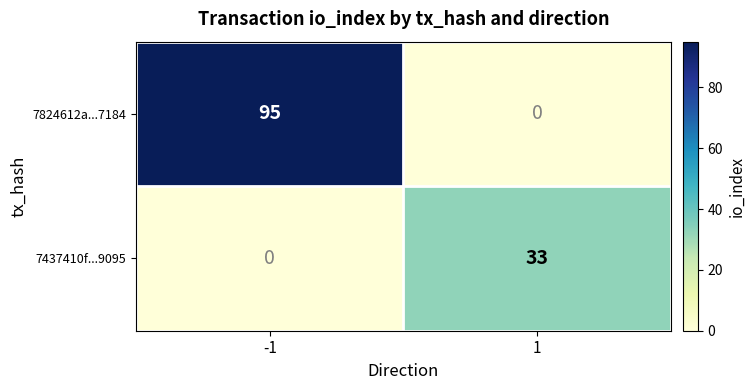

How many distinct data groups are displayed?

2